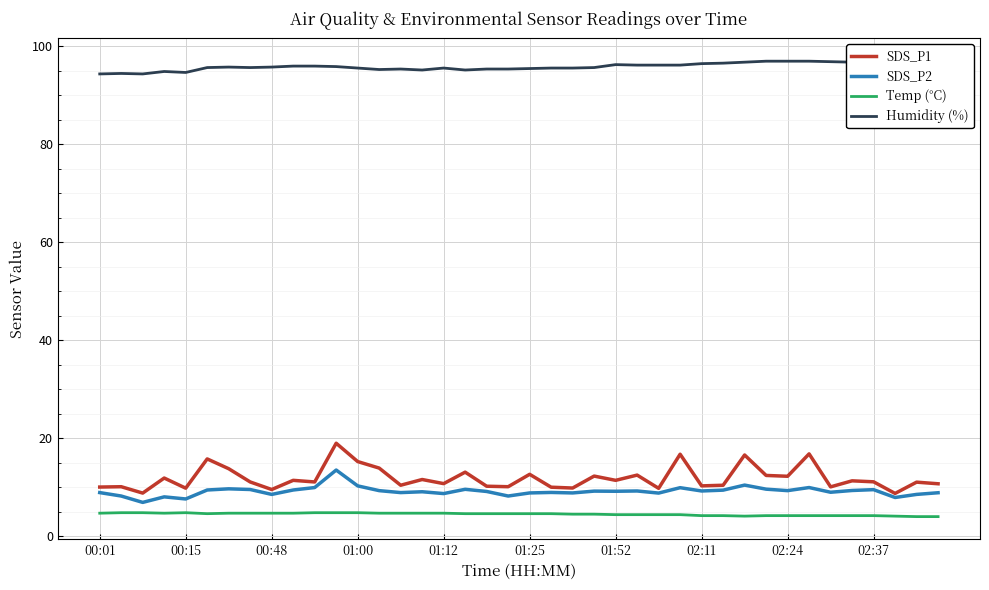

Which series has the widest spread of values?

SDS_P1